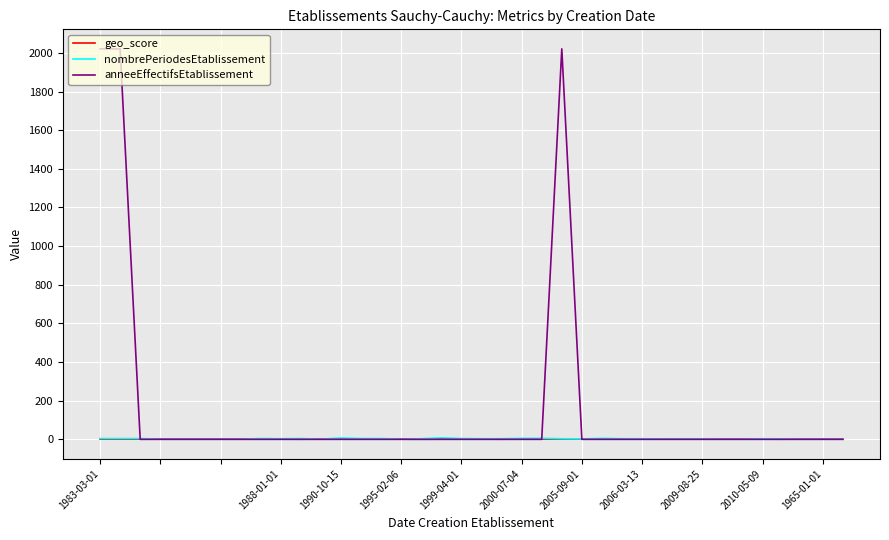

Count the geo_score values in the range 0 to 1.

38